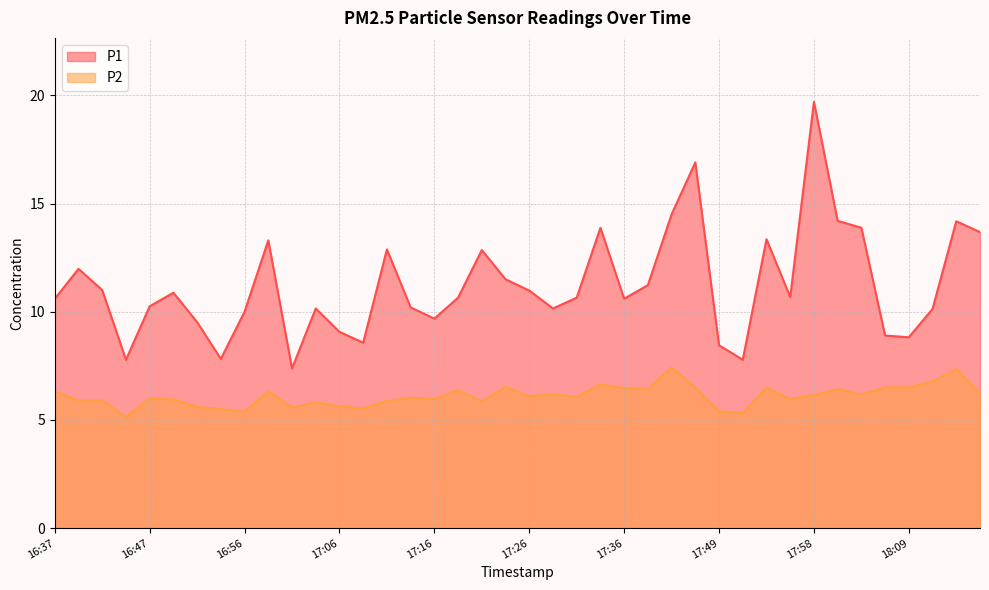

Where is the first local minimum for P1?

16:44